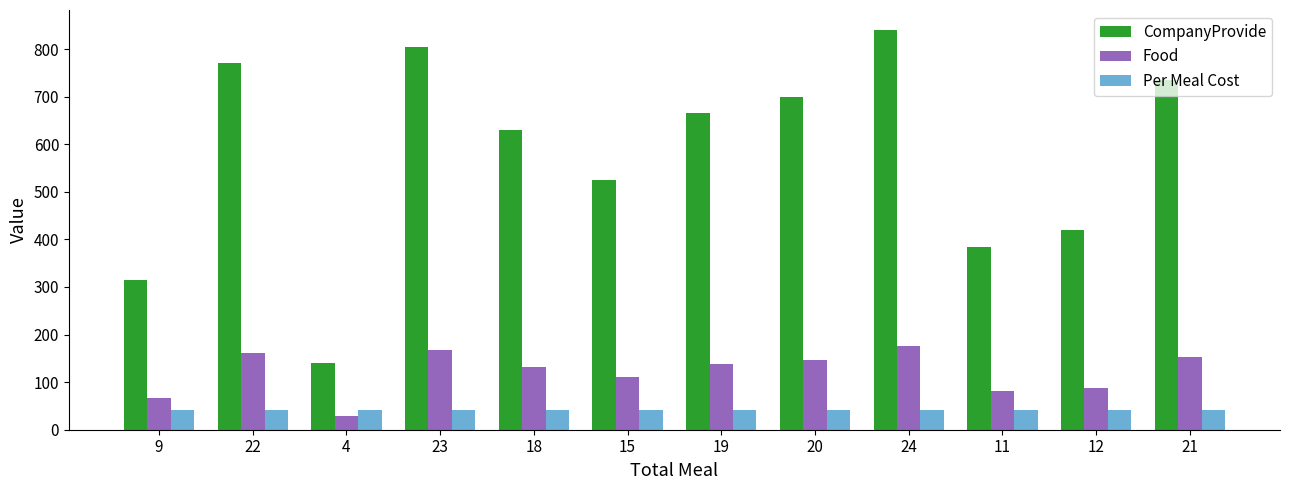

What is the difference between the maximum and minimum values in the CompanyProvide series?

700.0